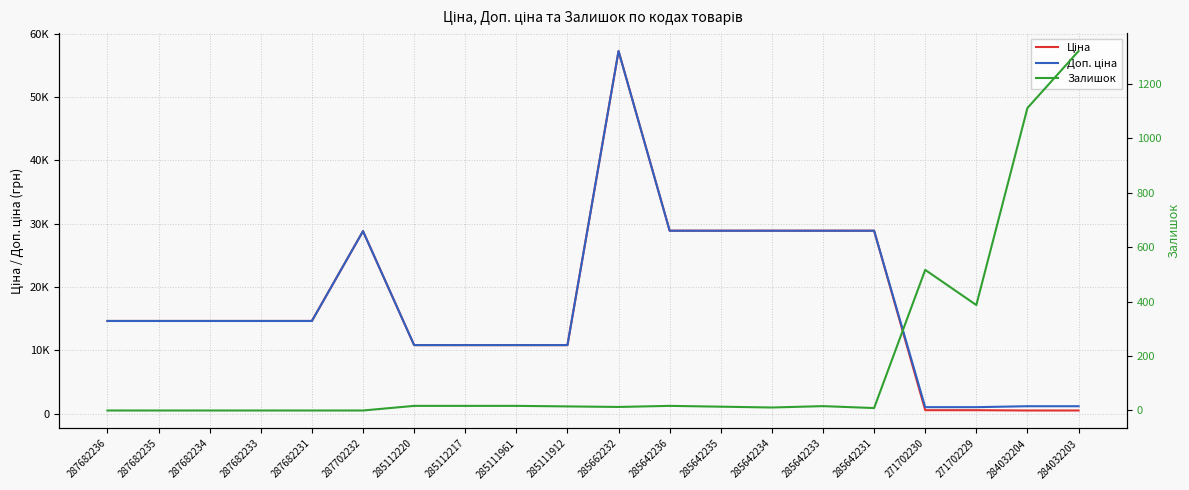

At which label does Ціна reach its peak?

285662232